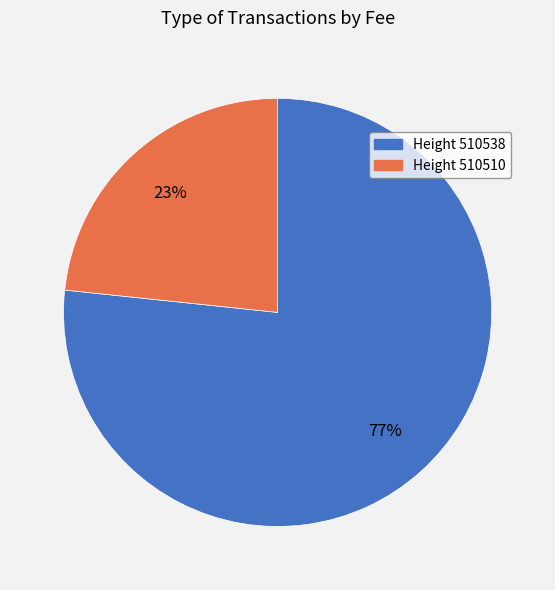

Is it true that Height 510538 is 77% of the pie?

True